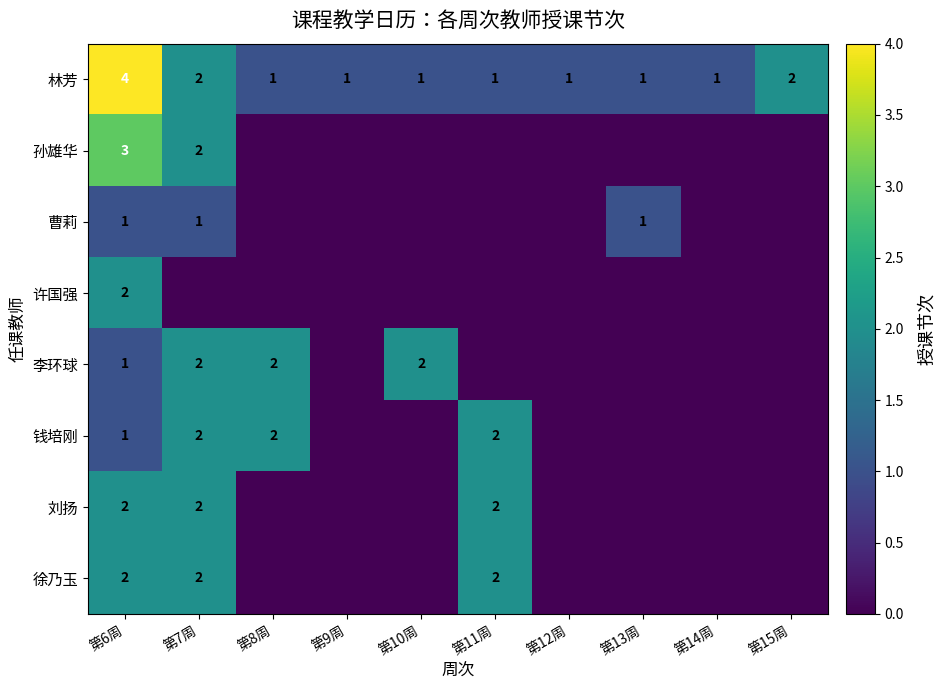

What is the sum of all 林芳 values?

15